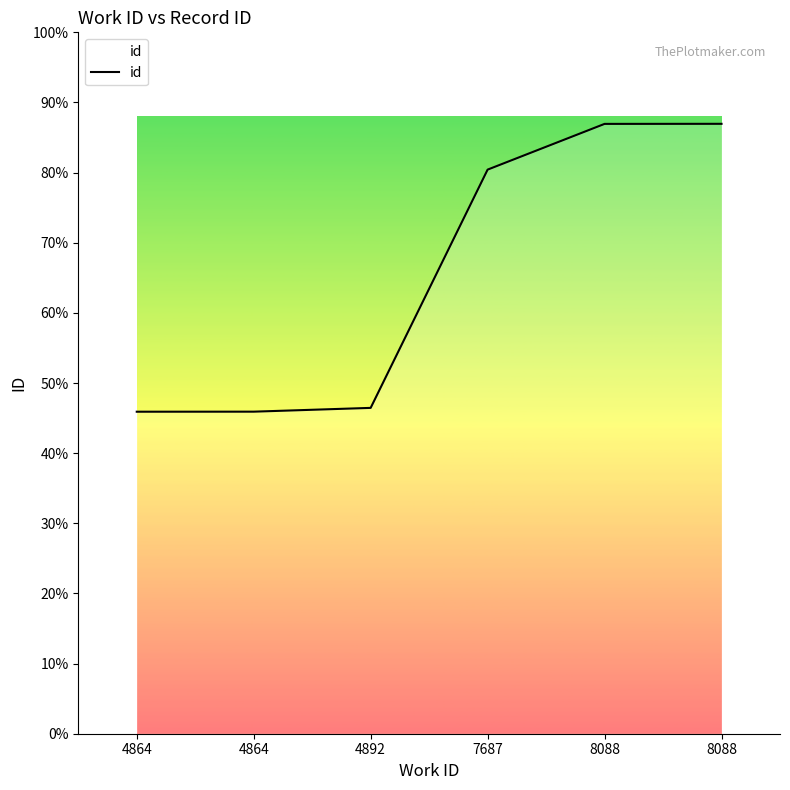

Reading left to right, what are all the values shown in this chart?

4864=13027	4864=13029	4892=13182	7687=22821	8088=24671	8088=24674